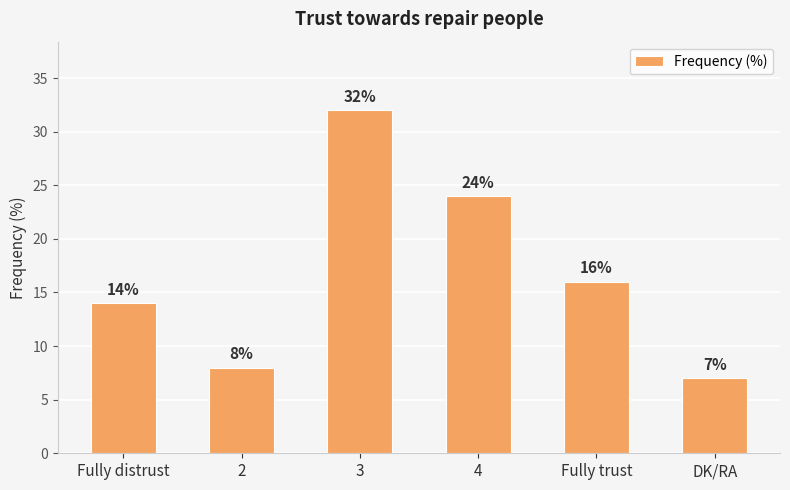

How many data points does each series have?

6